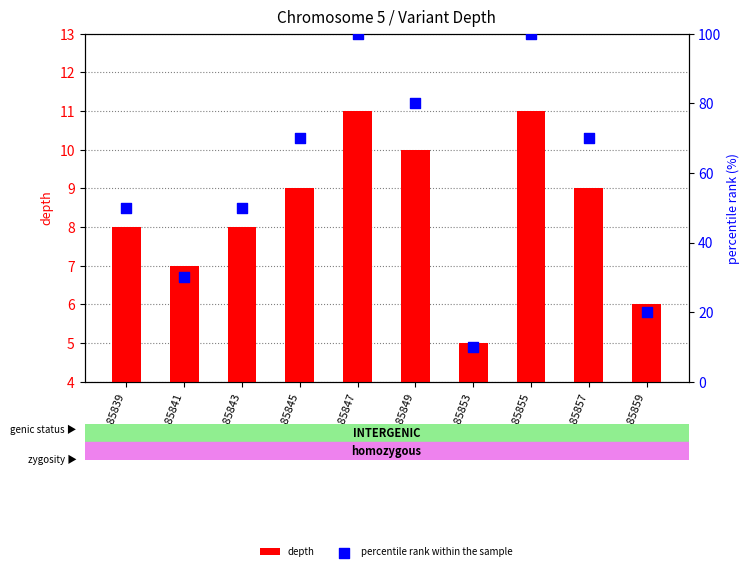

What are all the series names shown in the legend?

depth, percentile rank within the sample